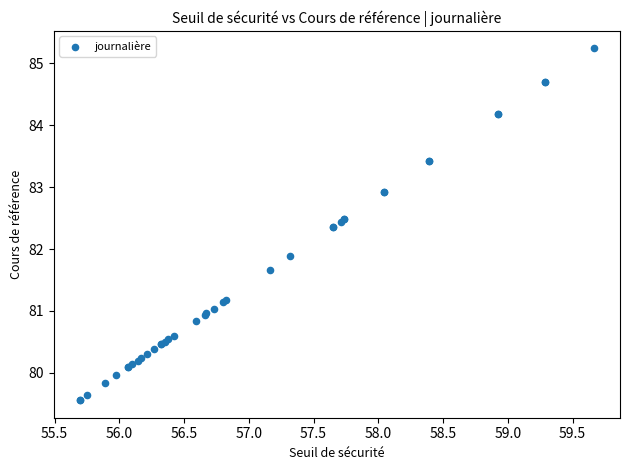

What Y value in the scatter plot is closest to 82?

81.9